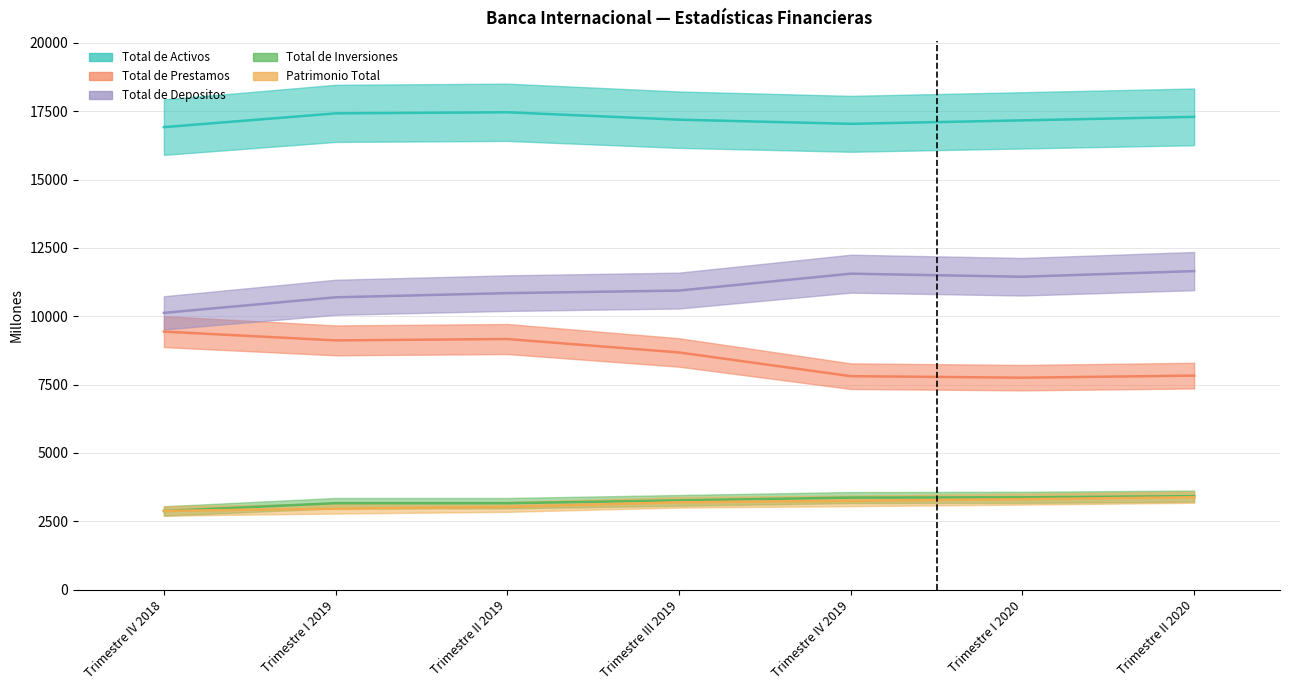

How many data points in Total de Prestamos are less than 8678?

3